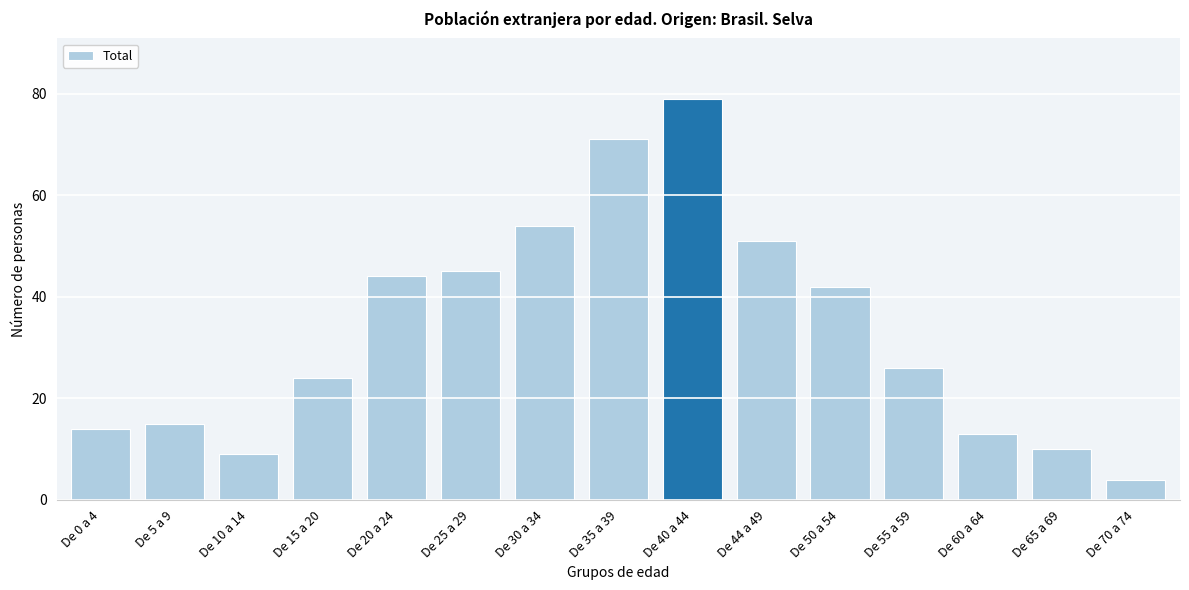

Reading right to left, what are all the values shown in this chart?

De 70 a 74=4	De 65 a 69=10	De 60 a 64=13	De 55 a 59=26	De 50 a 54=42	De 44 a 49=51	De 40 a 44=79	De 35 a 39=71	De 30 a 34=54	De 25 a 29=45	De 20 a 24=44	De 15 a 20=24	De 10 a 14=9	De 5 a 9=15	De 0 a 4=14